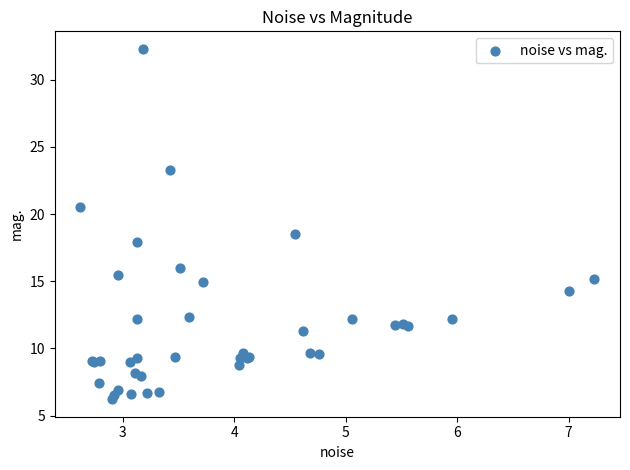

What Y value in the scatter plot is closest to 19?

18.5